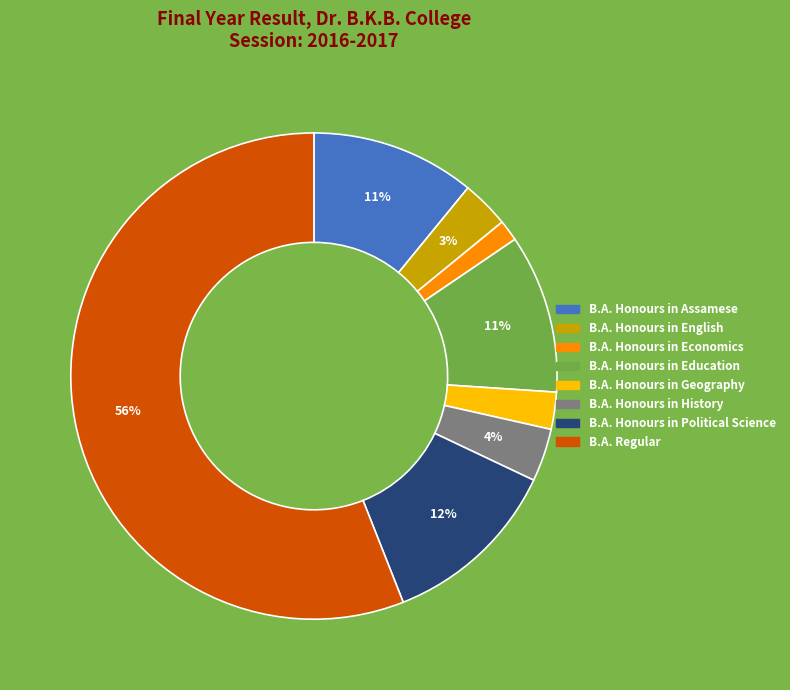

What is the smallest slice in the pie chart?

B.A. Honours in Economics